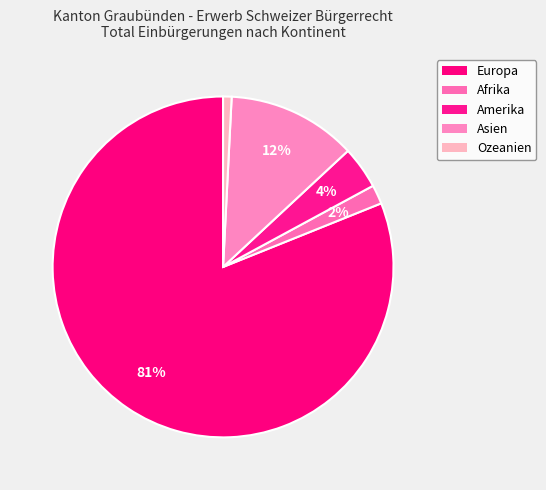

Which category accounts for the majority?

Europa